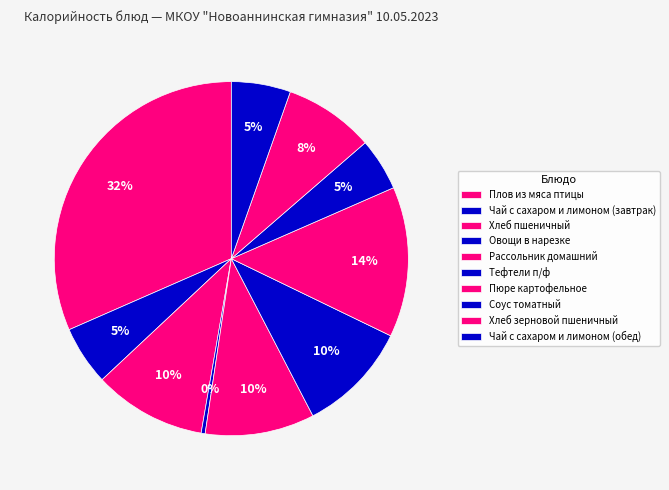

Count the number of slices in the pie.

10